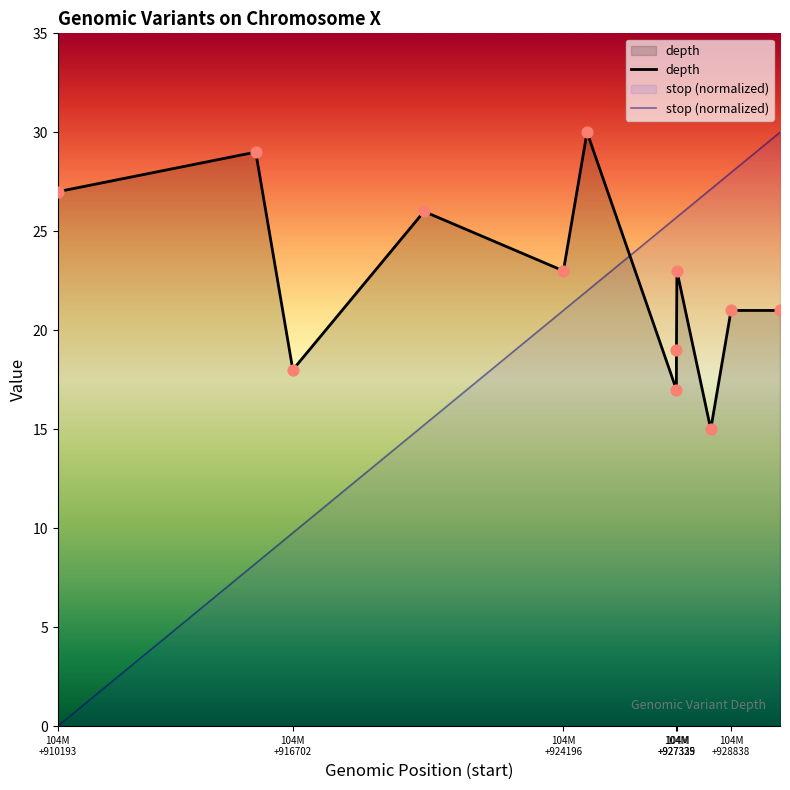

Which series reaches the maximum Y coordinate?

depth